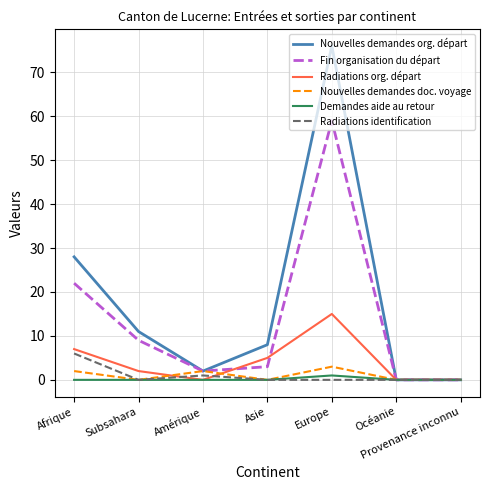

At which category is the sum across all series the highest?

Europe